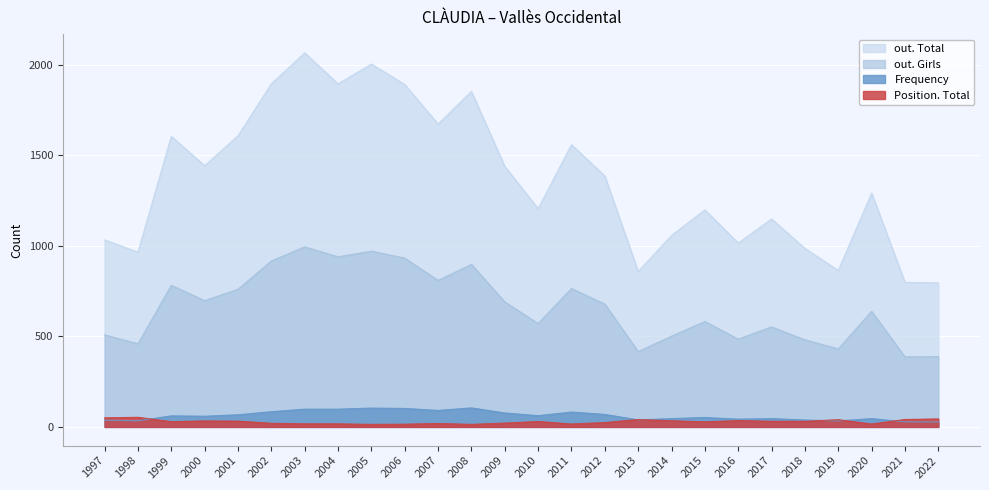

What is the difference between the highest and lowest values at 2003?

2048